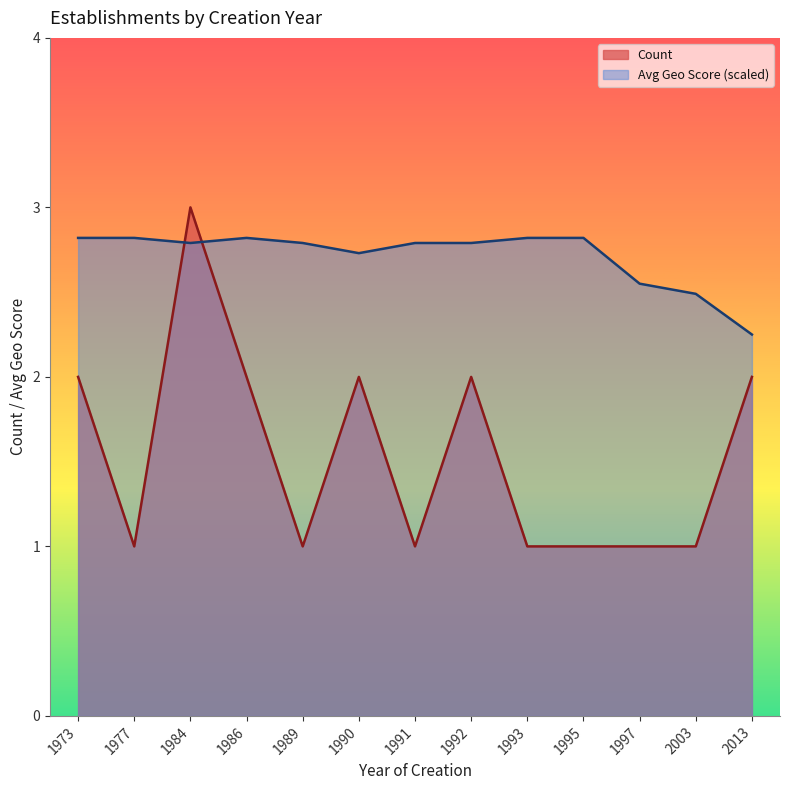

After their last crossing, which series has the higher values: geo_score_avg or Count?

geo_score_avg